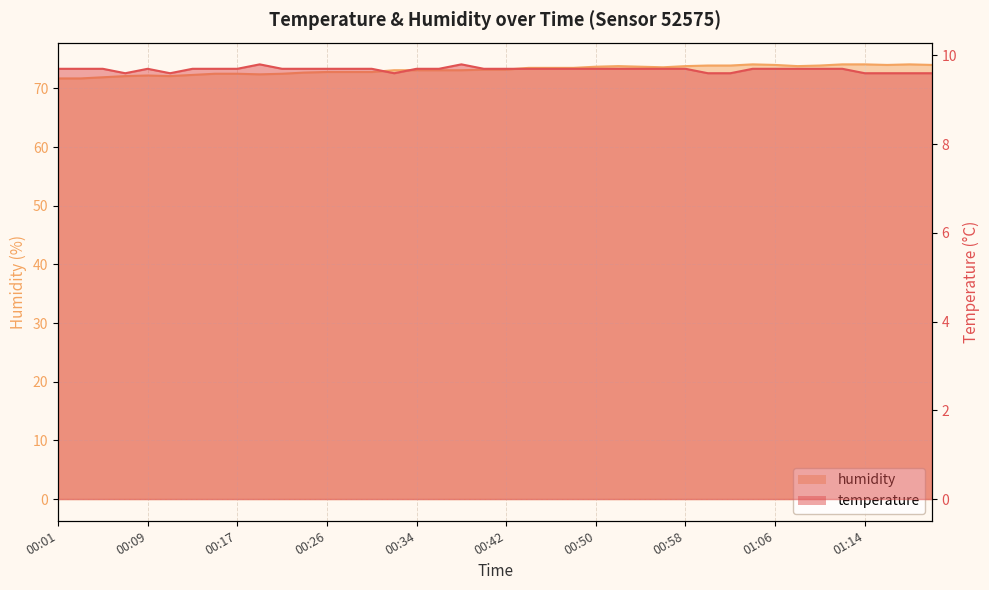

Between 00:11 and 00:36, which series saw the biggest shift?

humidity